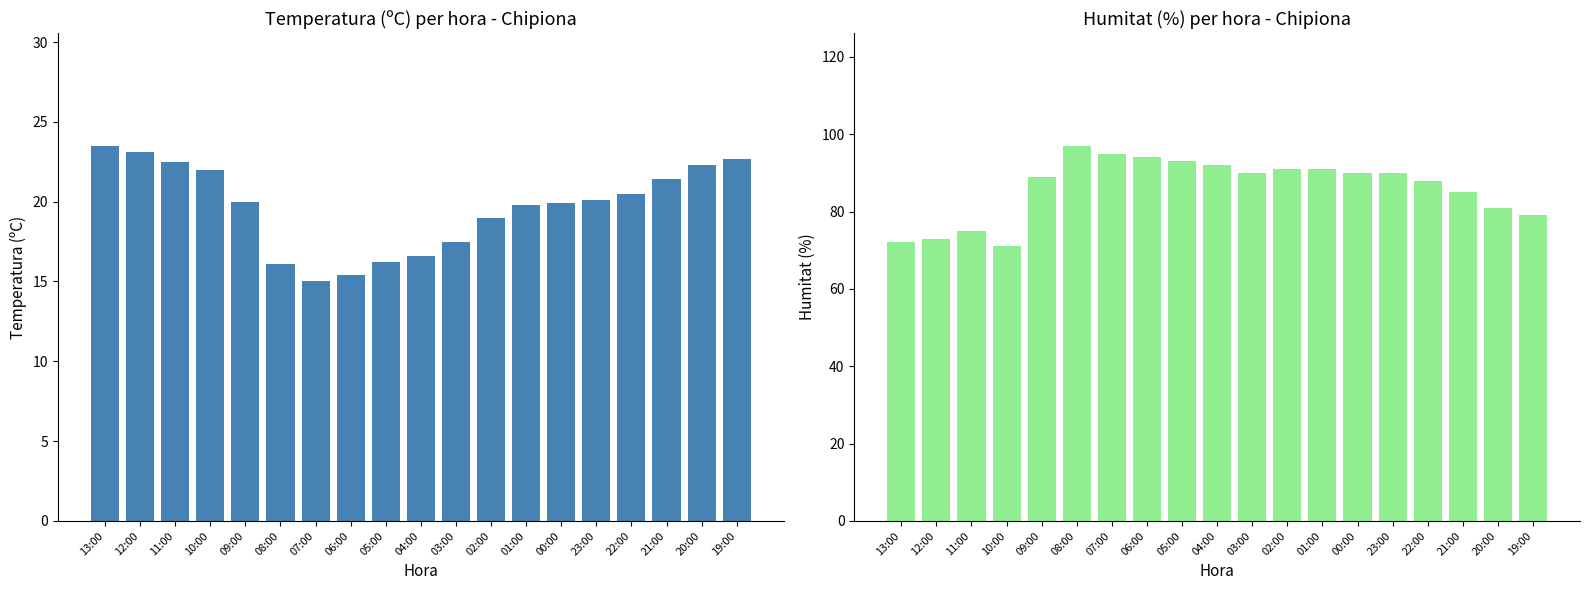

What is the label of the 3rd bar from the right?

21:00